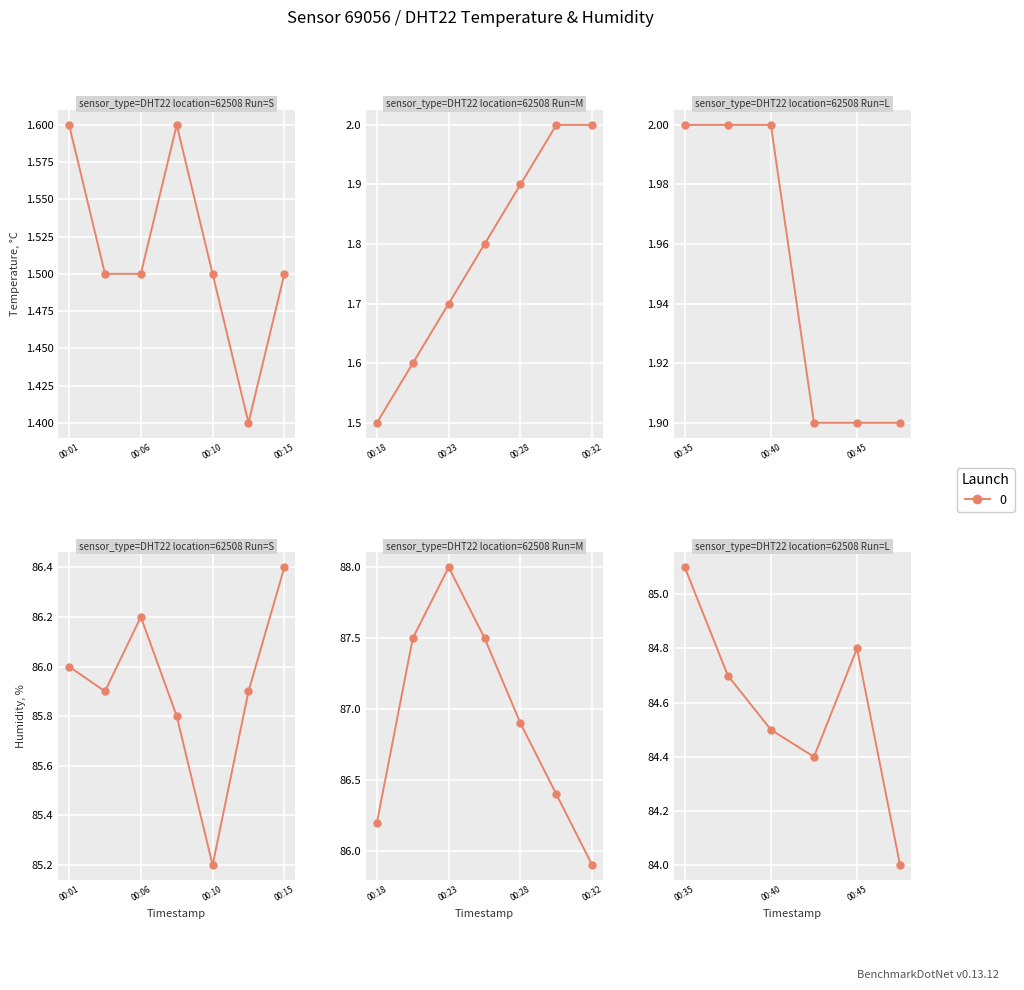

Which category has the highest value across all series?

00:23